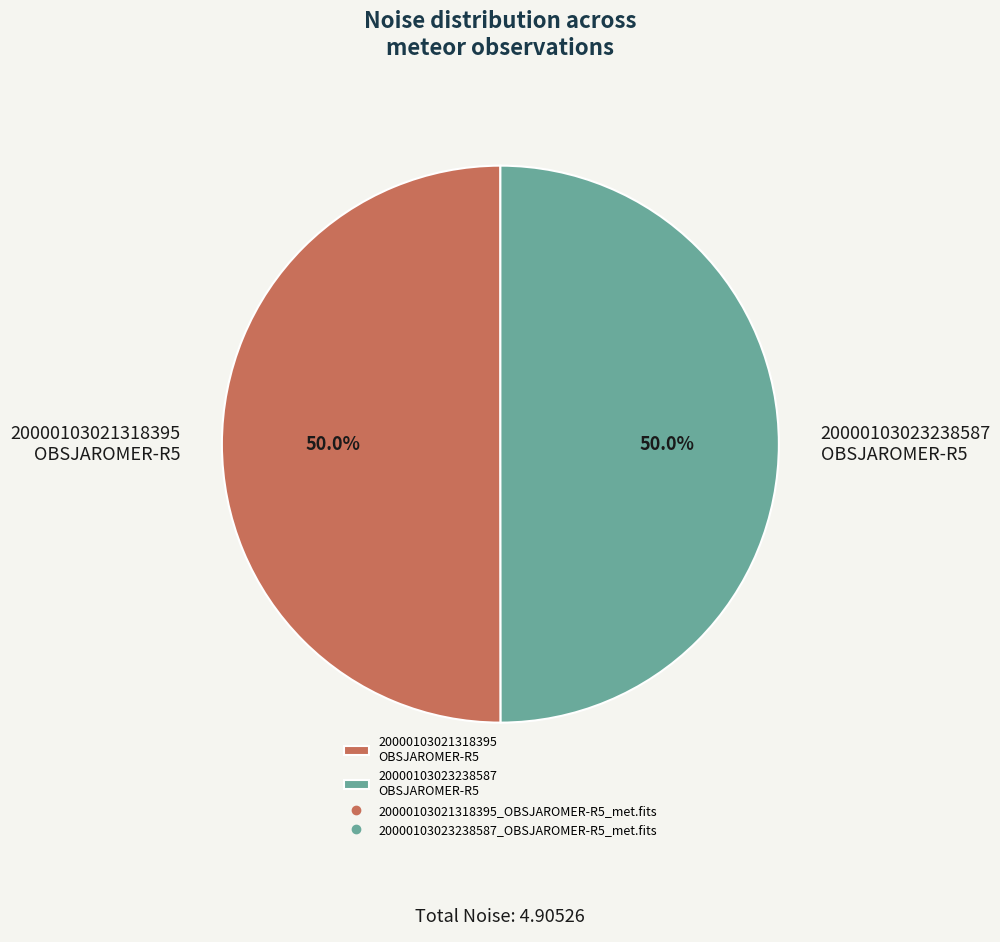

What is the total percentage of 20000103023238587 OBSJAROMER-R5 and 20000103021318395 OBSJAROMER-R5?

100.0%